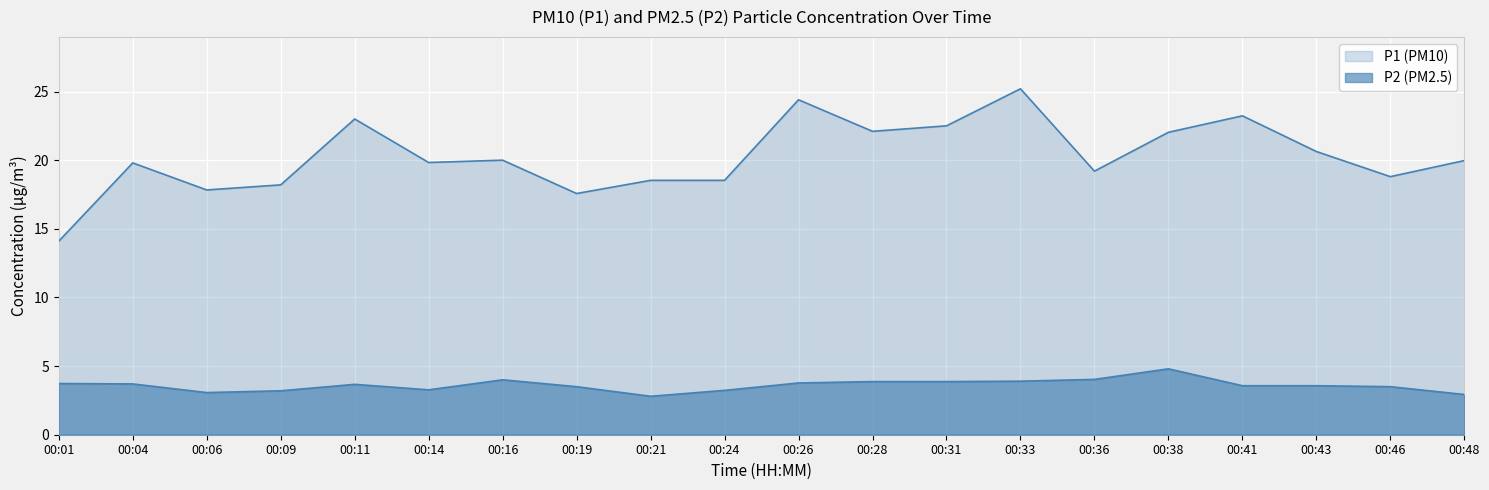

Reading left to right, transcribe all the data shown in this chart.

P1: 14.1	19.8	17.8	18.2	23.0	19.8	20.0	17.6	18.5	18.5	24.4	22.1	22.5	25.2	19.2	22.0	23.2	20.6	18.8	20.0
P2: 3.7	3.7	3.1	3.2	3.7	3.3	4.0	3.5	2.8	3.2	3.8	3.9	3.9	3.9	4.0	4.8	3.6	3.6	3.5	2.9